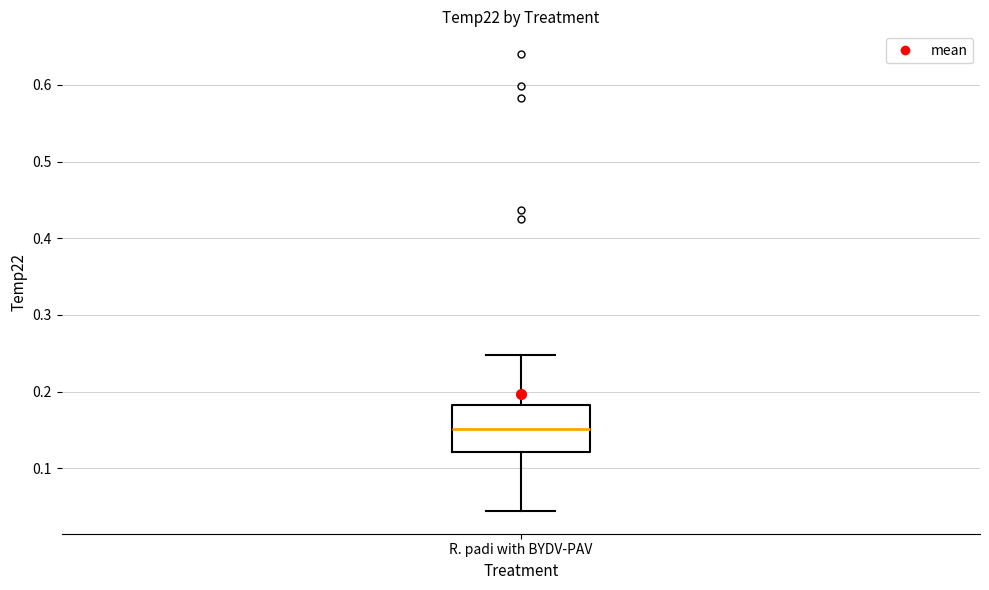

Read this box plot against the y-axis: the position of the median line, the range covered by the box, and the ends of both whiskers. The values are not printed on the chart, so give them approximately, as read against the axis.

median 0.15, box 0.12 to 0.18, whiskers 0.04 to 0.25